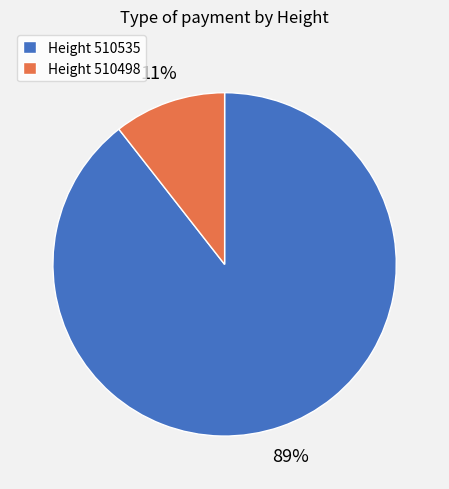

Do Height 510498 and Height 510535 together represent more than half of the pie?

Yes